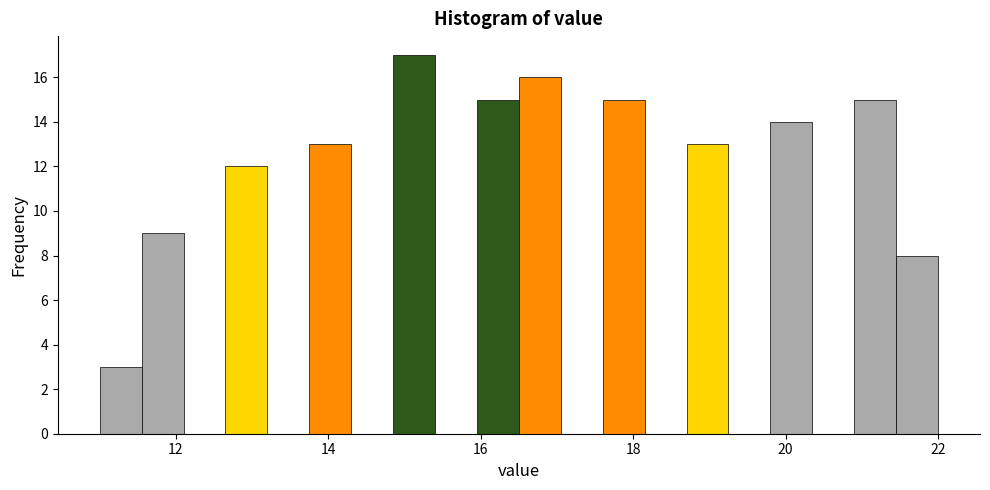

Read against the x-axis, roughly where is the centre of the tallest bar?

15.2